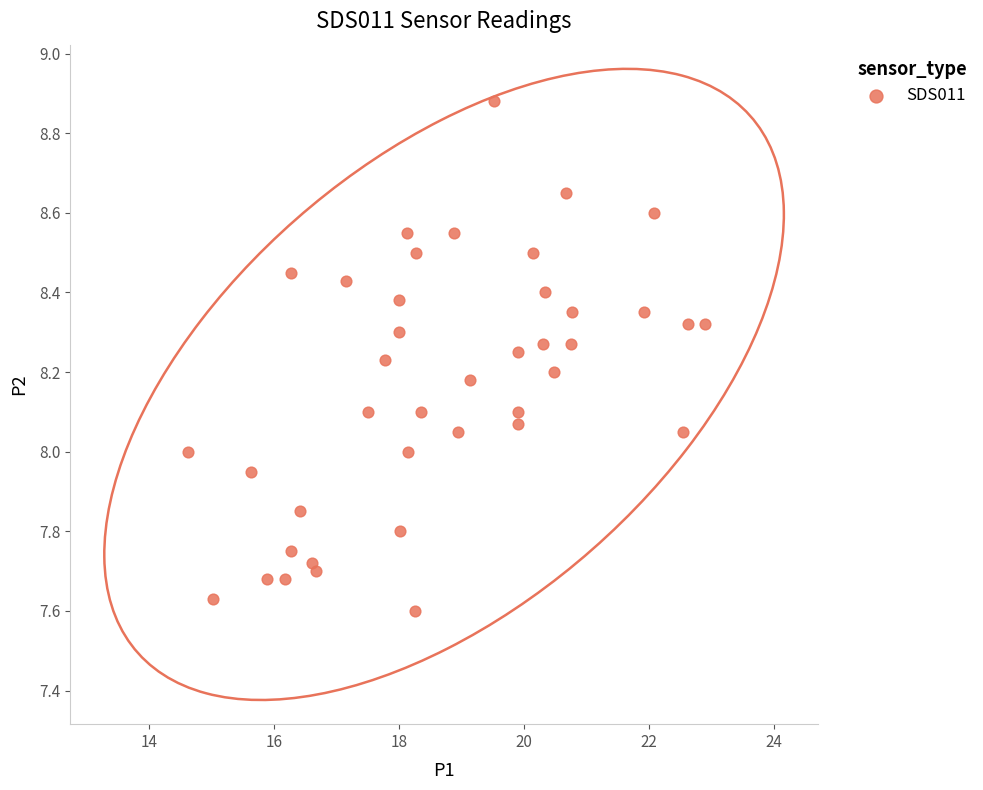

What is the range of Y values (max minus min)?

1.3